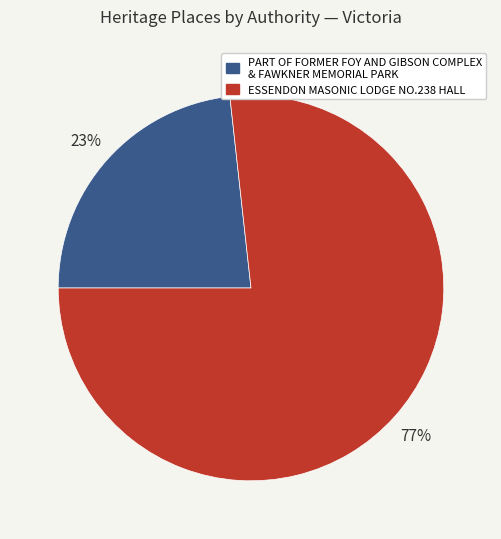

What is the majority slice?

ESSENDON MASONIC LODGE NO.238 HALL